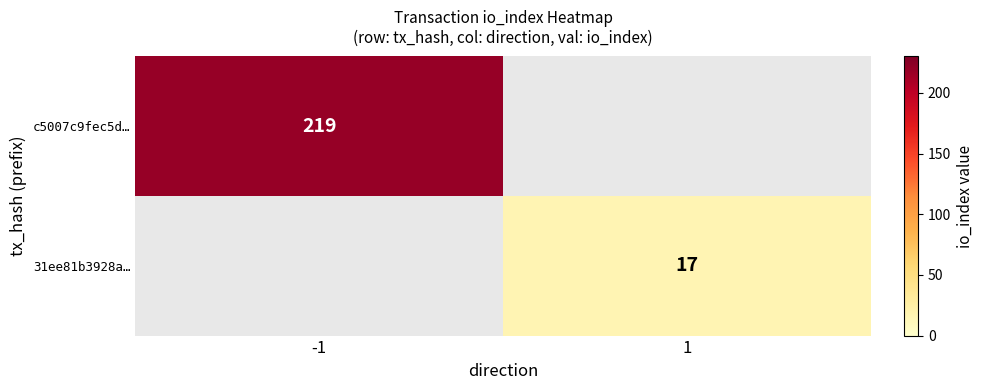

What is the total value across all series at -1?

219